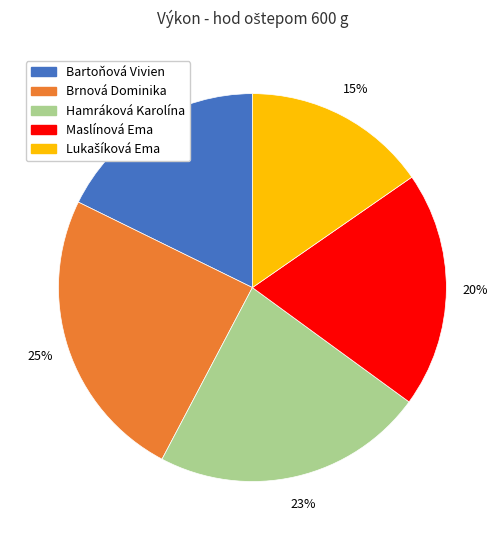

Is there any slice that represents more than half of the pie?

No